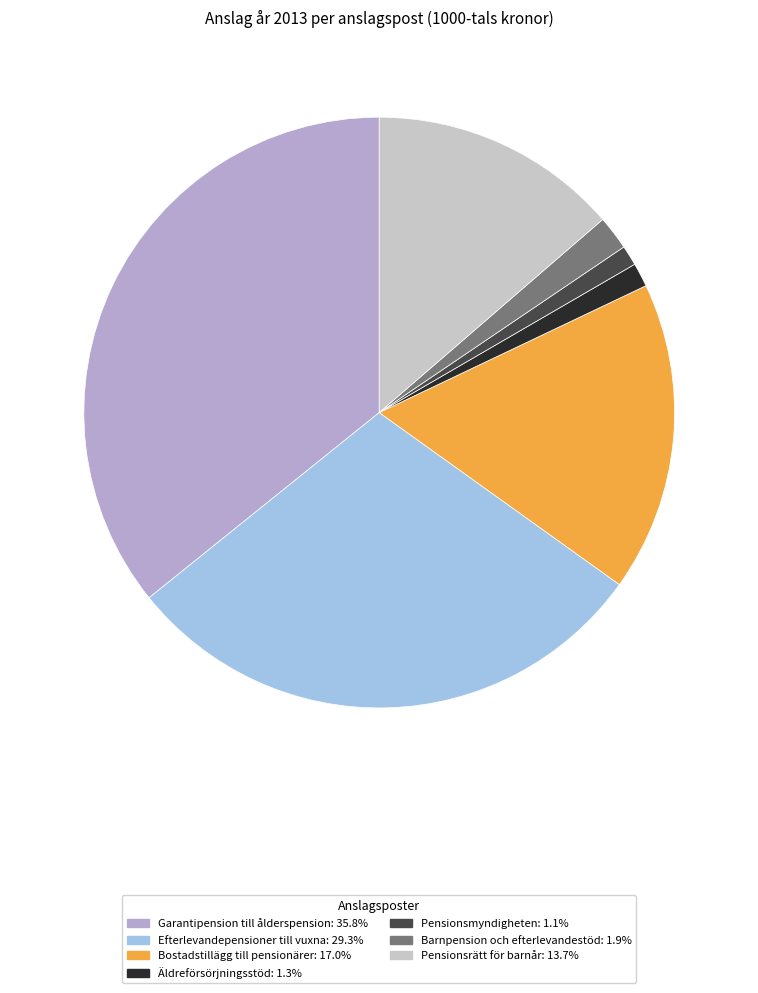

Is Äldreförsörjningsstöd the majority of the pie?

No